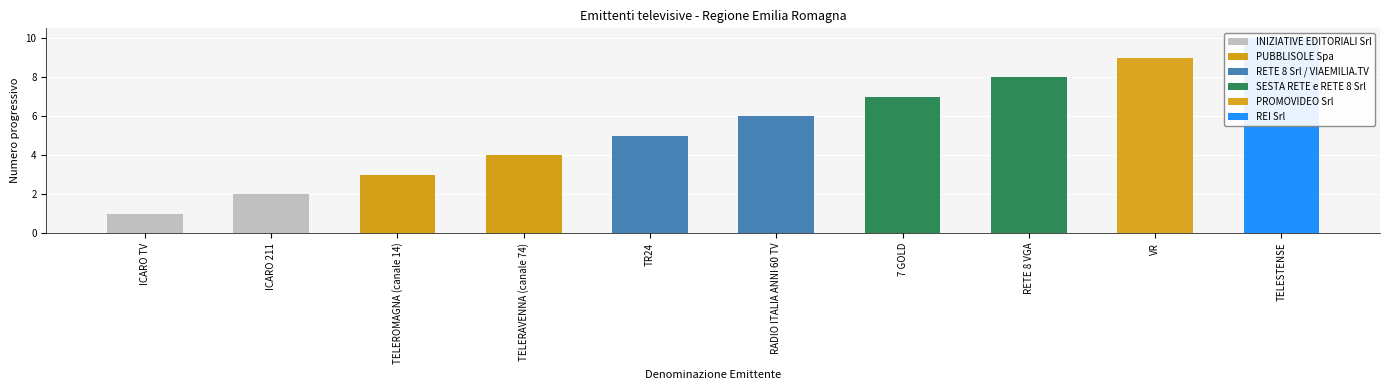

The value at TR24 is 5. True or false?

True